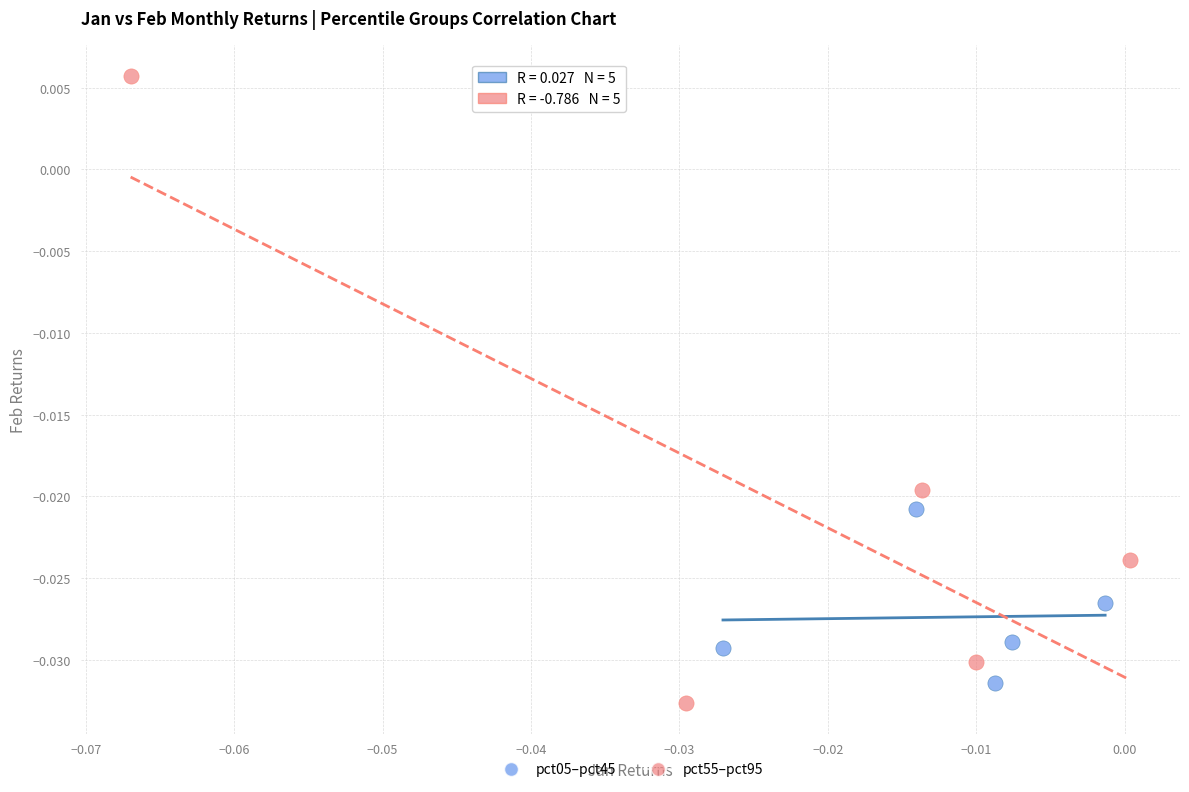

Which series contains the highest Y value?

pct55–pct95